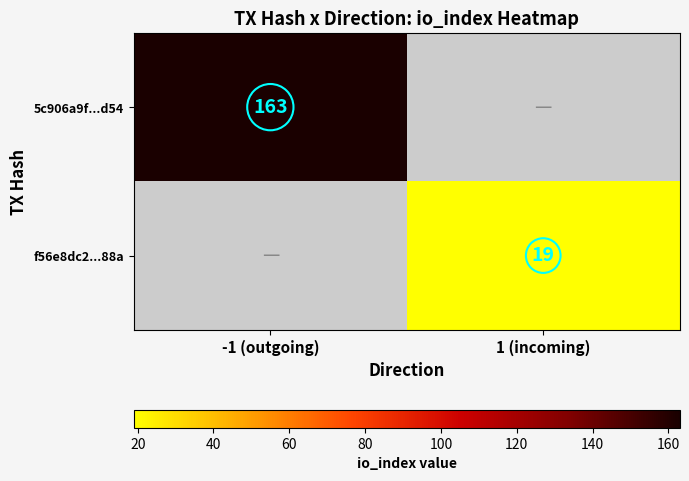

The value of 5c906a9f...d54 at -1 (outgoing) is 237. True or false?

False